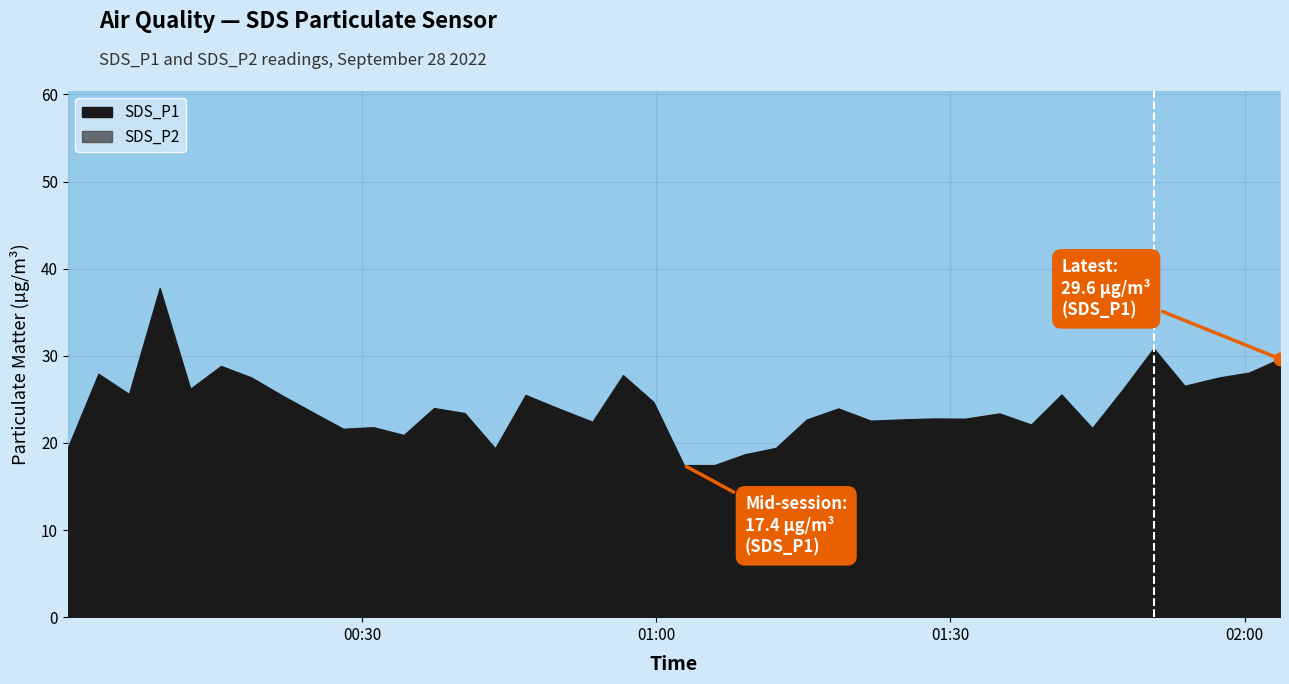

Which series has the largest total across all categories?

SDS_P1